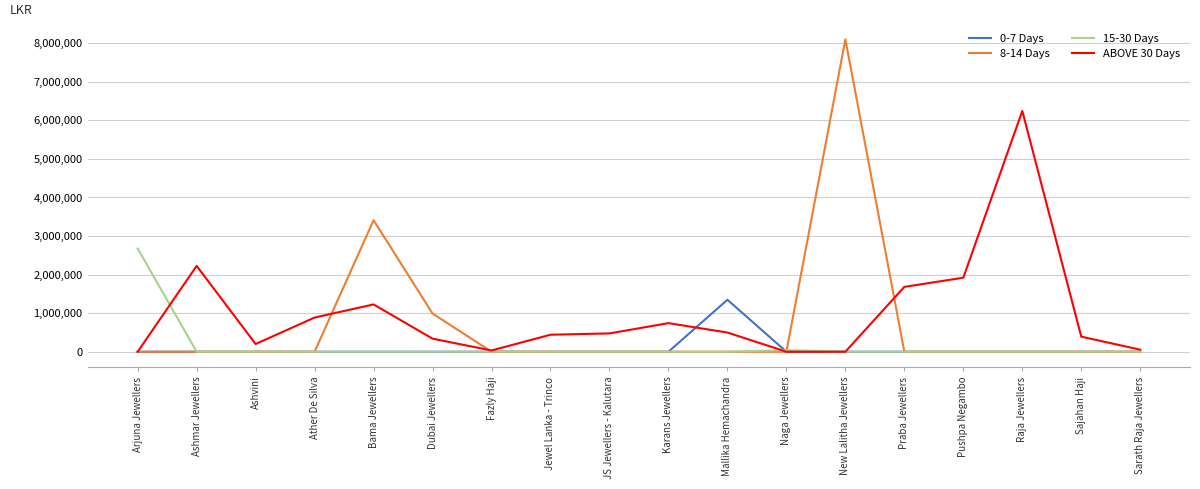

What value does the 8-14 Days series have at New Lalitha Jewellers, to the nearest 100?

8098600